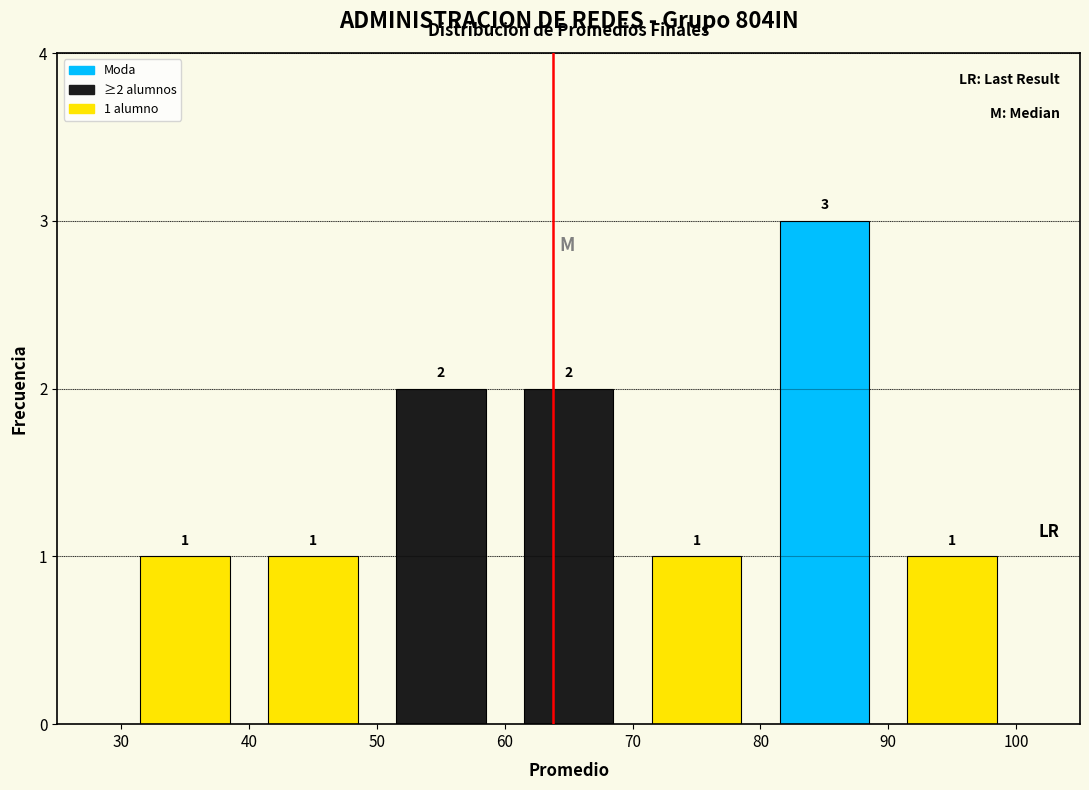

Over which range of the x-axis is the bar tallest?

80 to 90